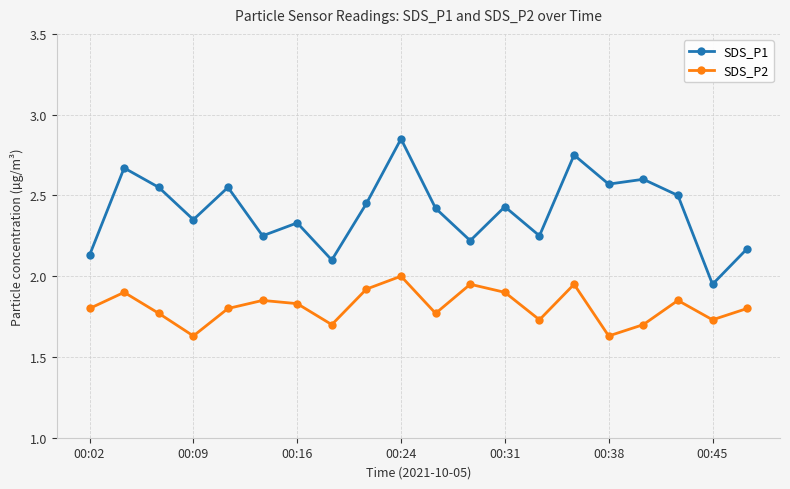

At how many categories does at least one series exceed 1?

20